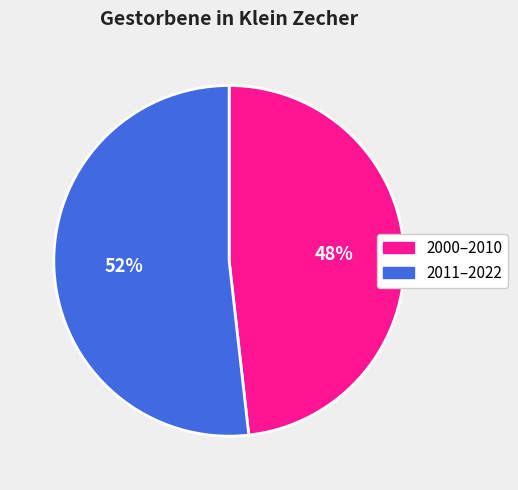

Is 2011–2022 the majority of the pie?

Yes